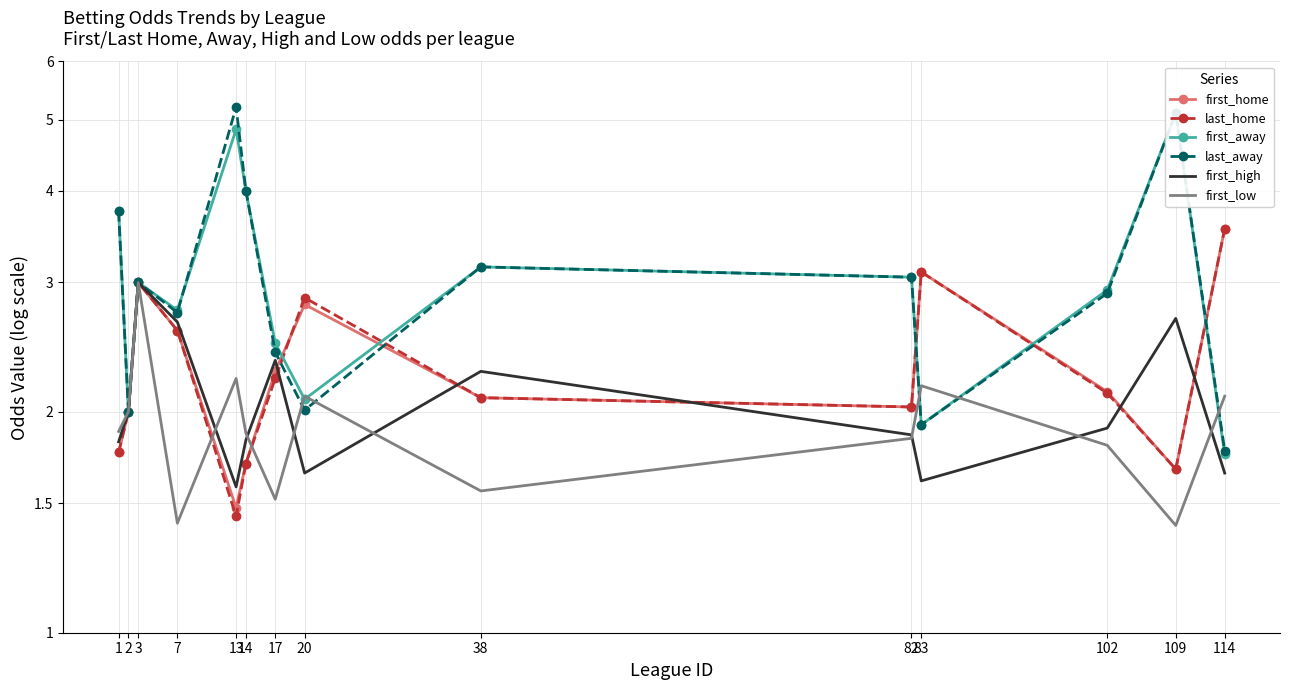

Which series ends up on top after the final intersection of last_home and first_home?

last_home